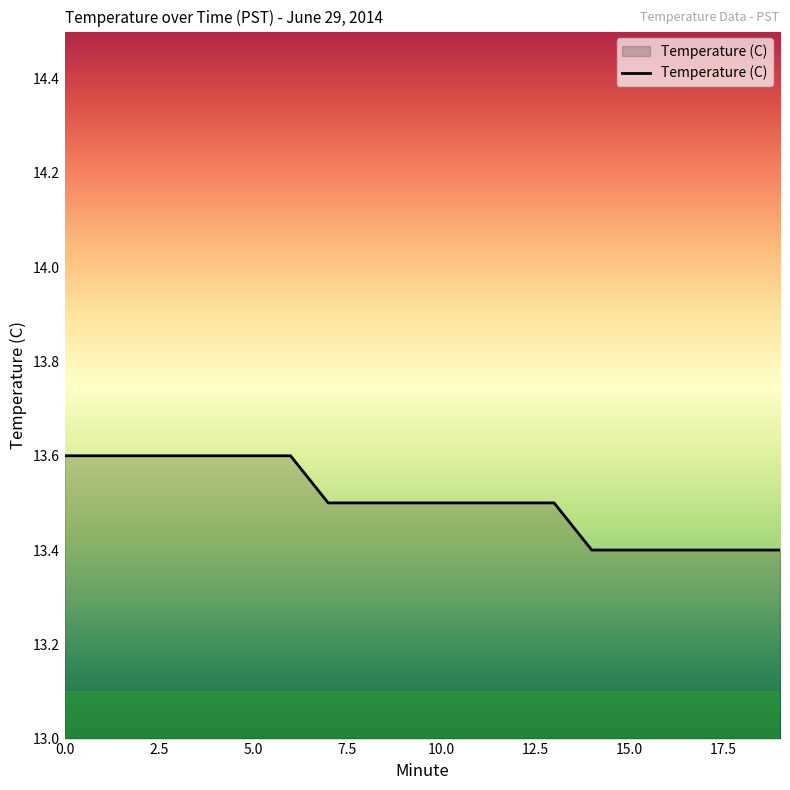

What is the average value?

13.5